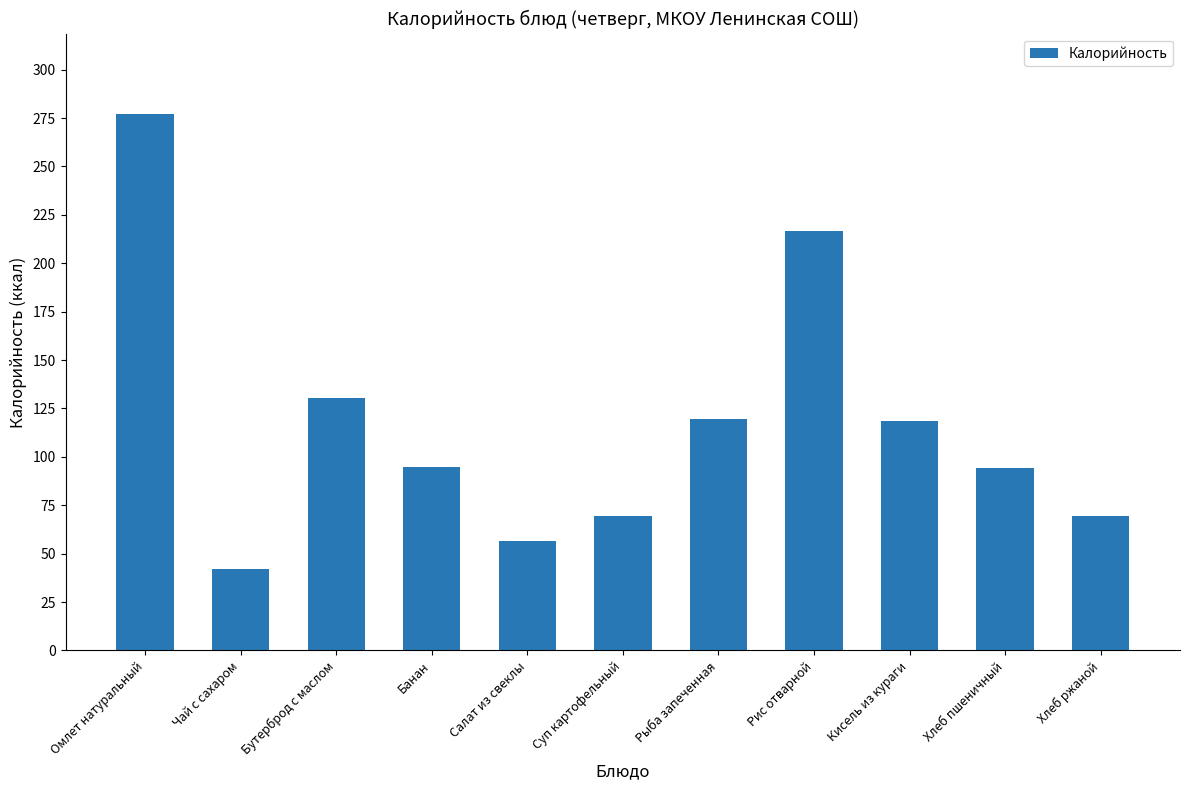

Where does the data first go above 95?

Омлет натуральный